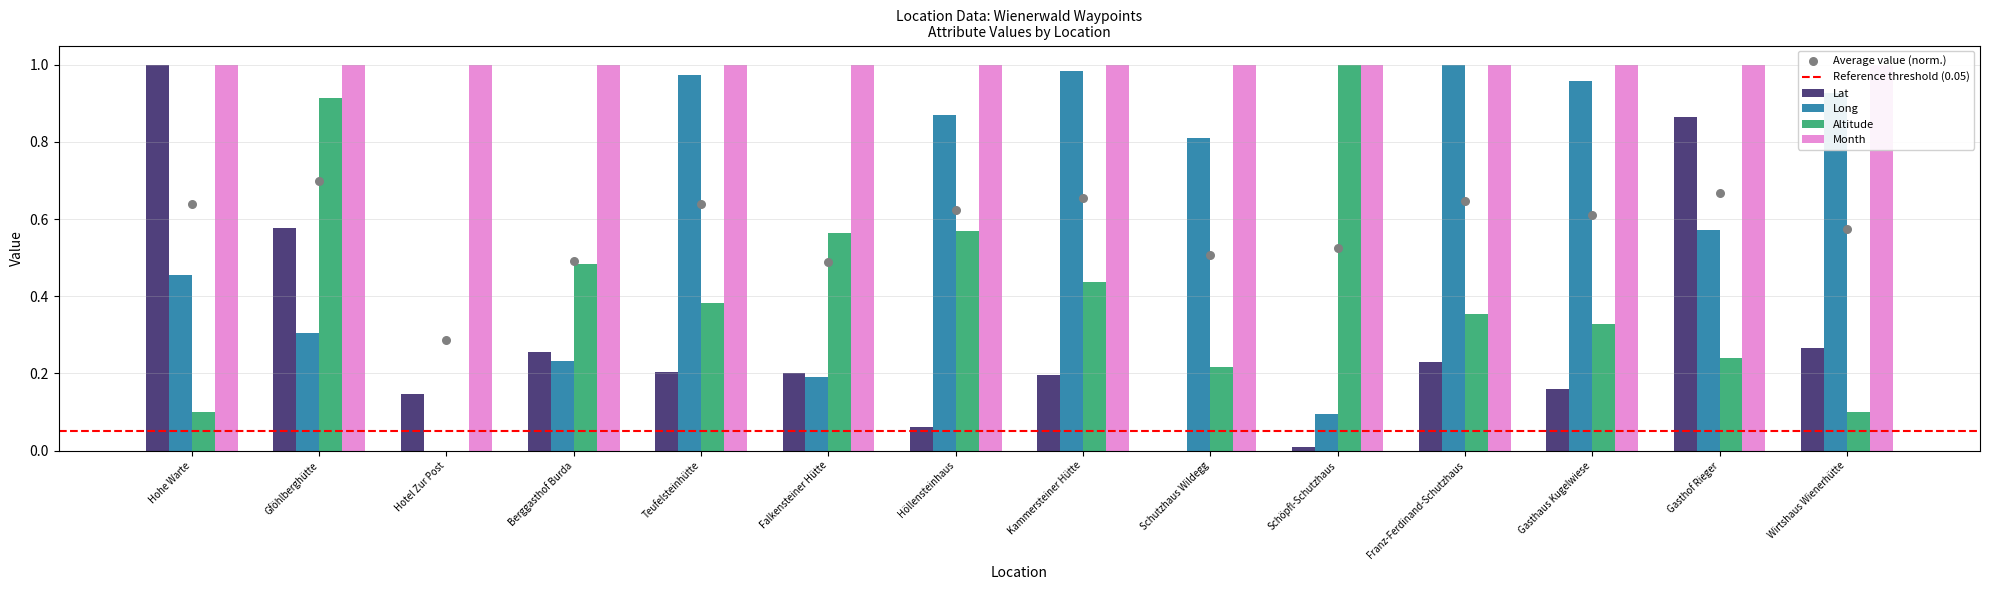

At which category is the sum across all series the highest?

Gföhlberghütte